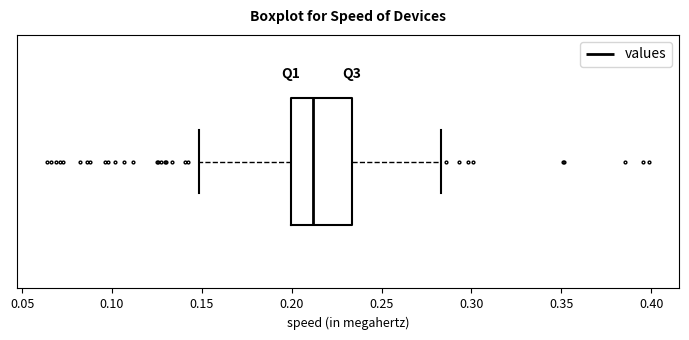

Transcribe this box plot: give where the median line is, the range the box spans, and where the two whiskers end, as read against the x-axis. The values are not printed on the chart, so give them approximately, as read against the axis.

median 0.210, box 0.200 to 0.235, whiskers 0.150 to 0.285